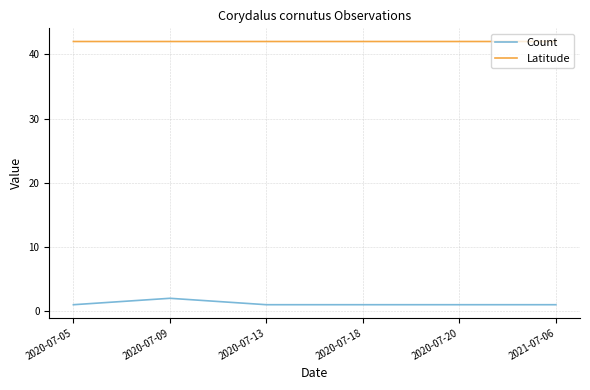

True or false: Count and Latitude intersect in this chart.

False